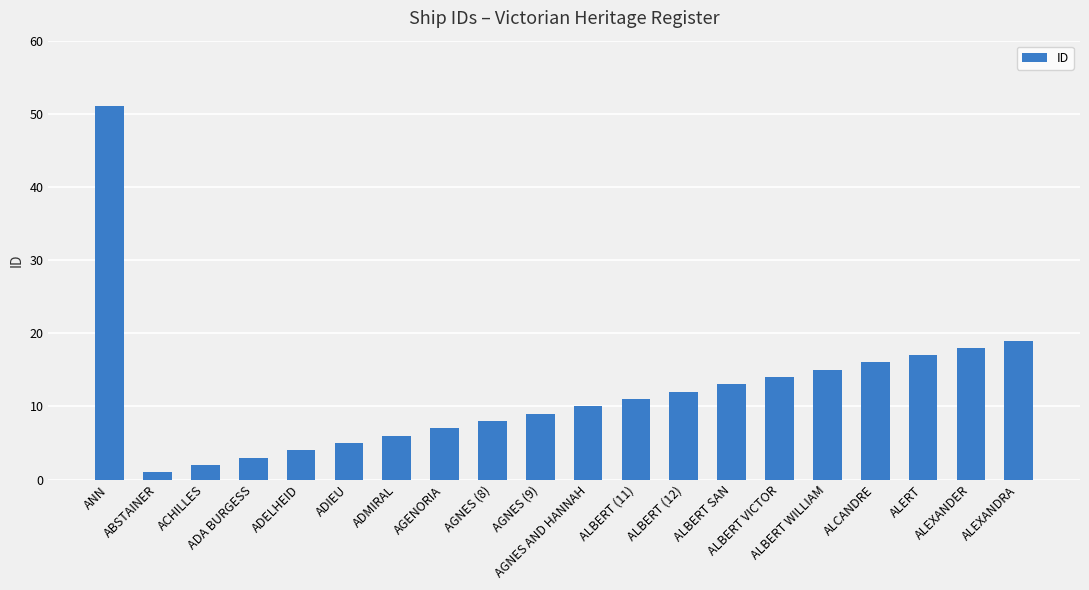

The value at ADA BURGESS is 3. True or false?

True